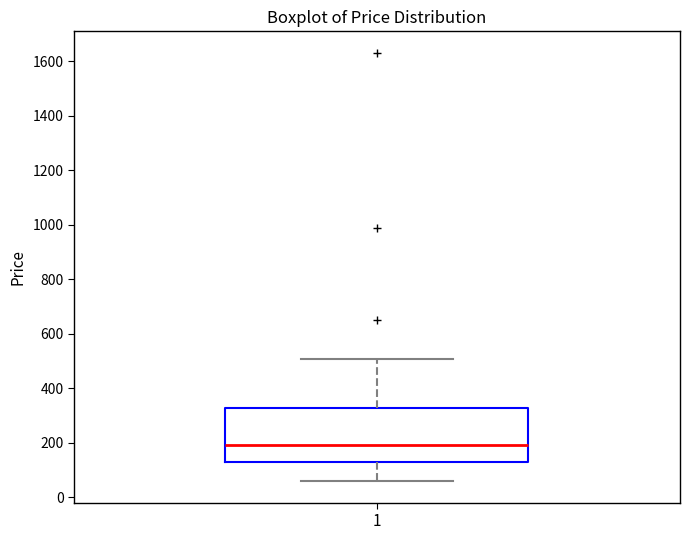

Transcribe this box plot: give where the median line is, the range the box spans, and where the two whiskers end, as read against the y-axis. The values are not printed on the chart, so give them approximately, as read against the axis.

median 200, box 140 to 320, whiskers 60 to 500